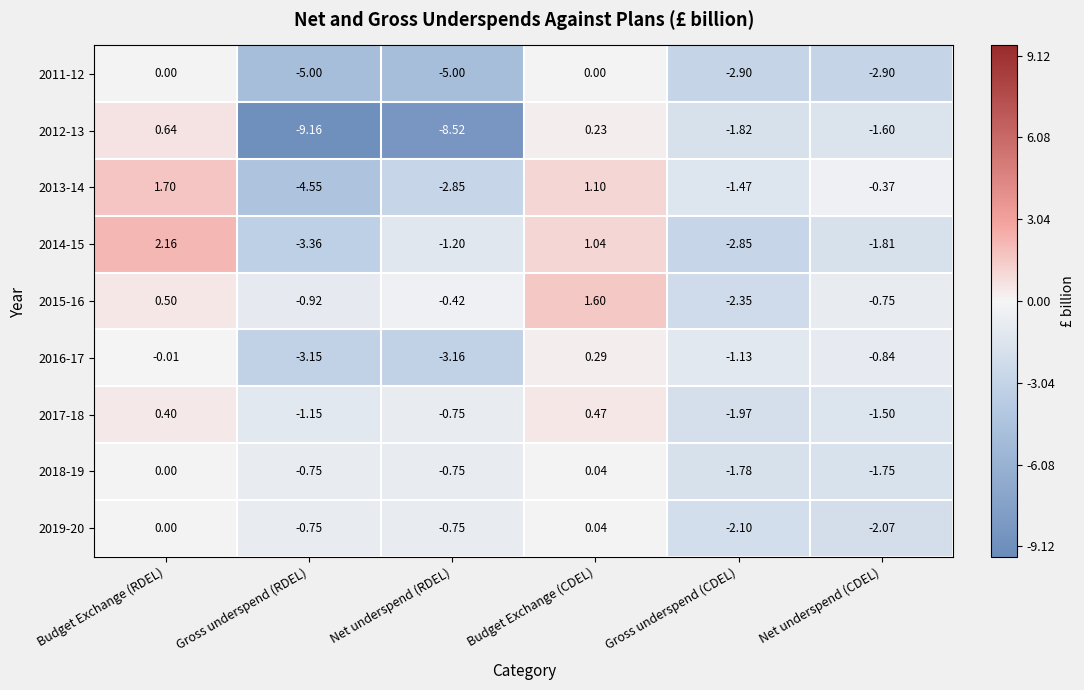

Which series has the largest range (max minus min)?

2012-13